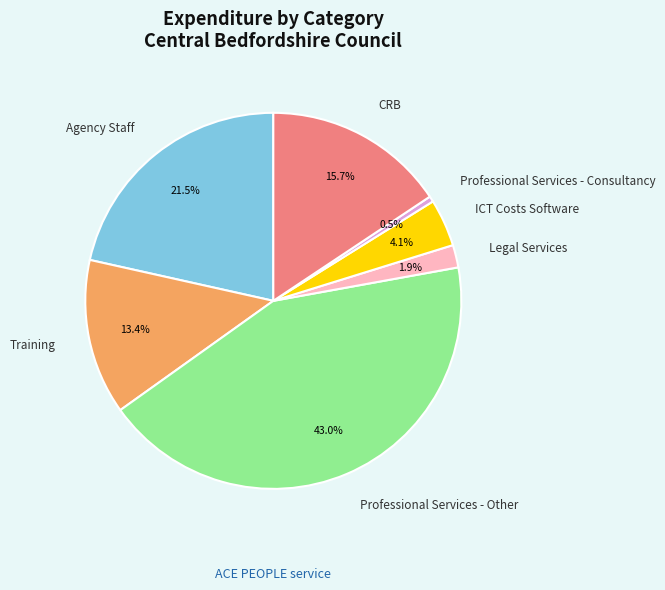

Which category has the smallest portion of the pie?

Professional Services - Consultancy